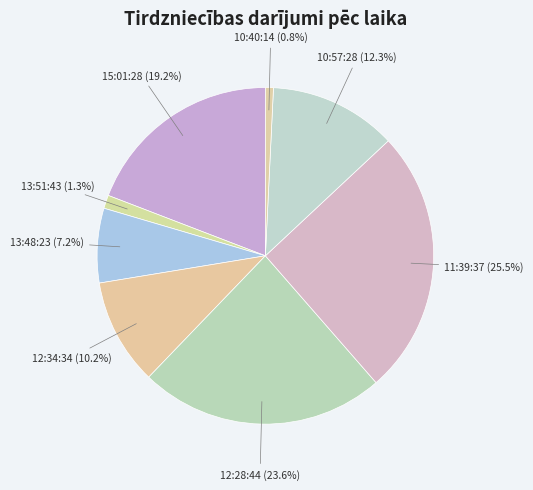

How many slices are in this pie chart?

8